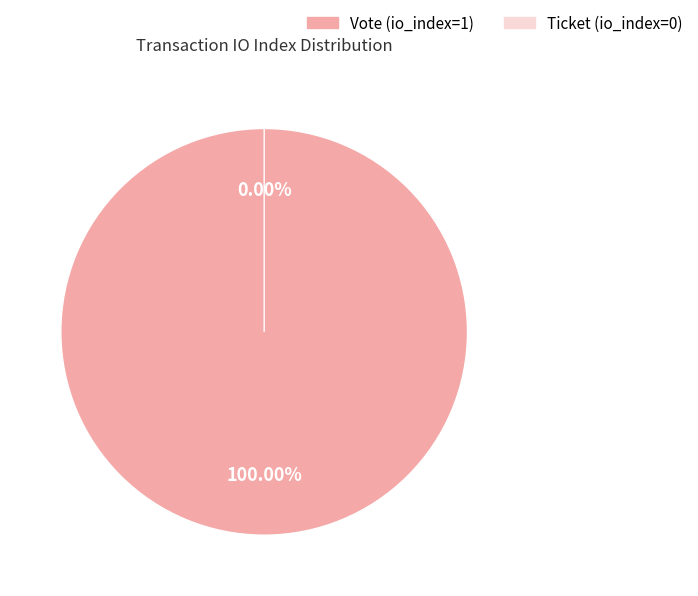

Is Ticket (io_index=0) the majority of the pie?

No